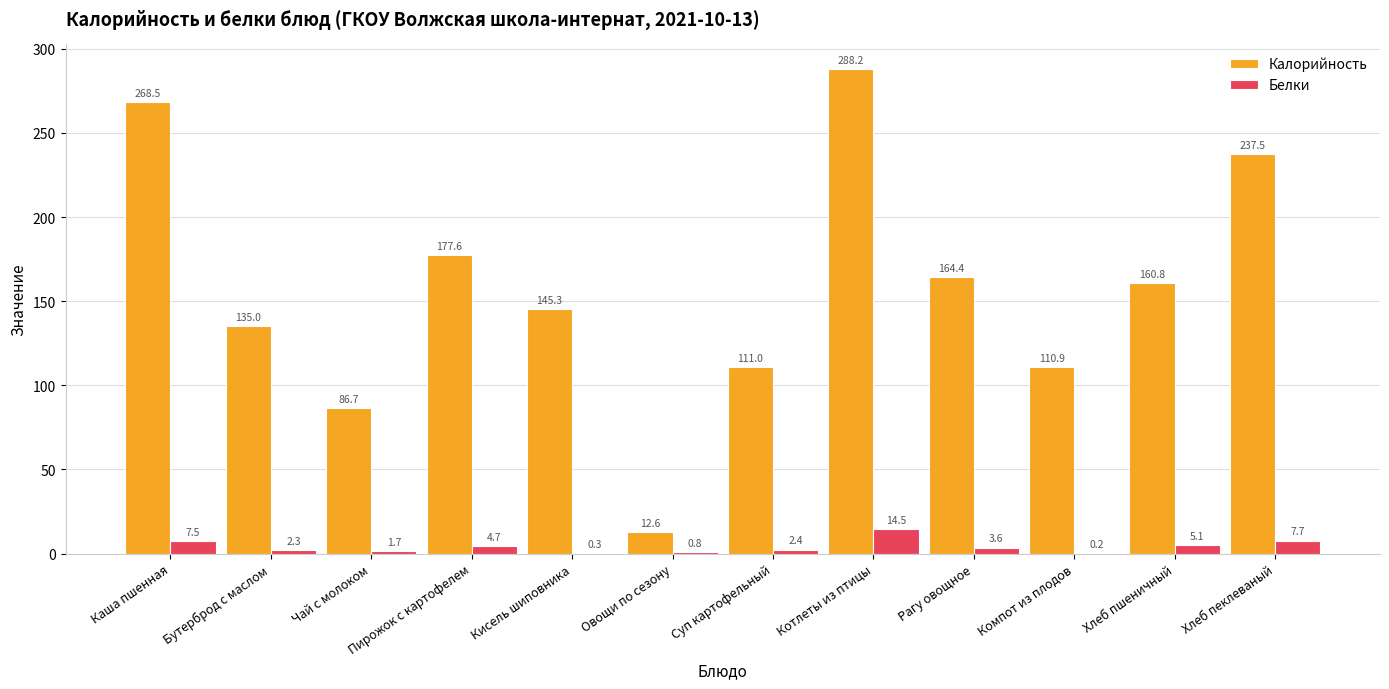

Read the Белки value at Хлеб пеклеваный.

7.7